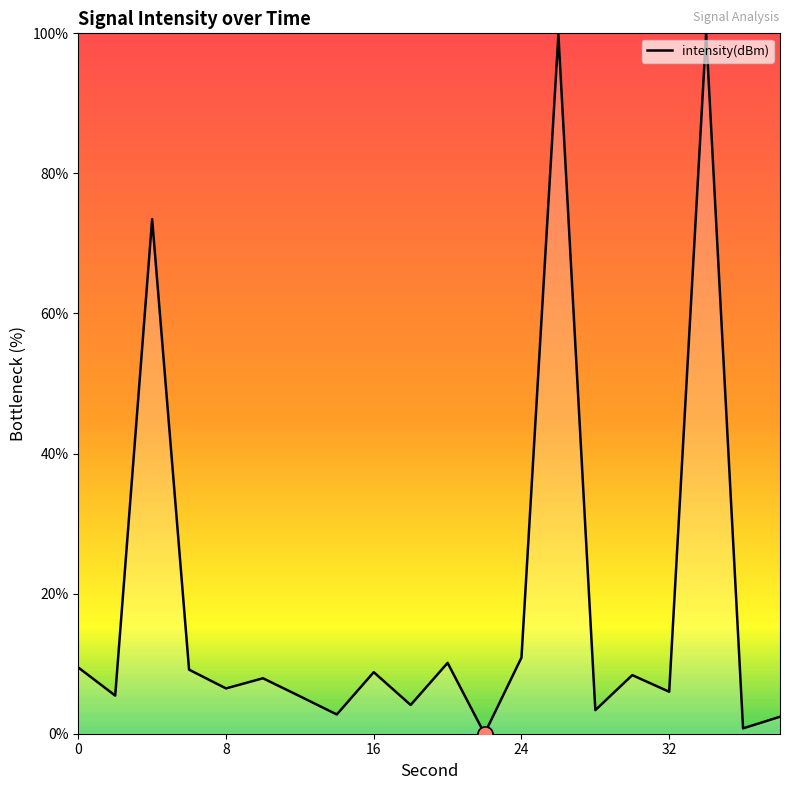

What is the greatest value displayed?

100.0